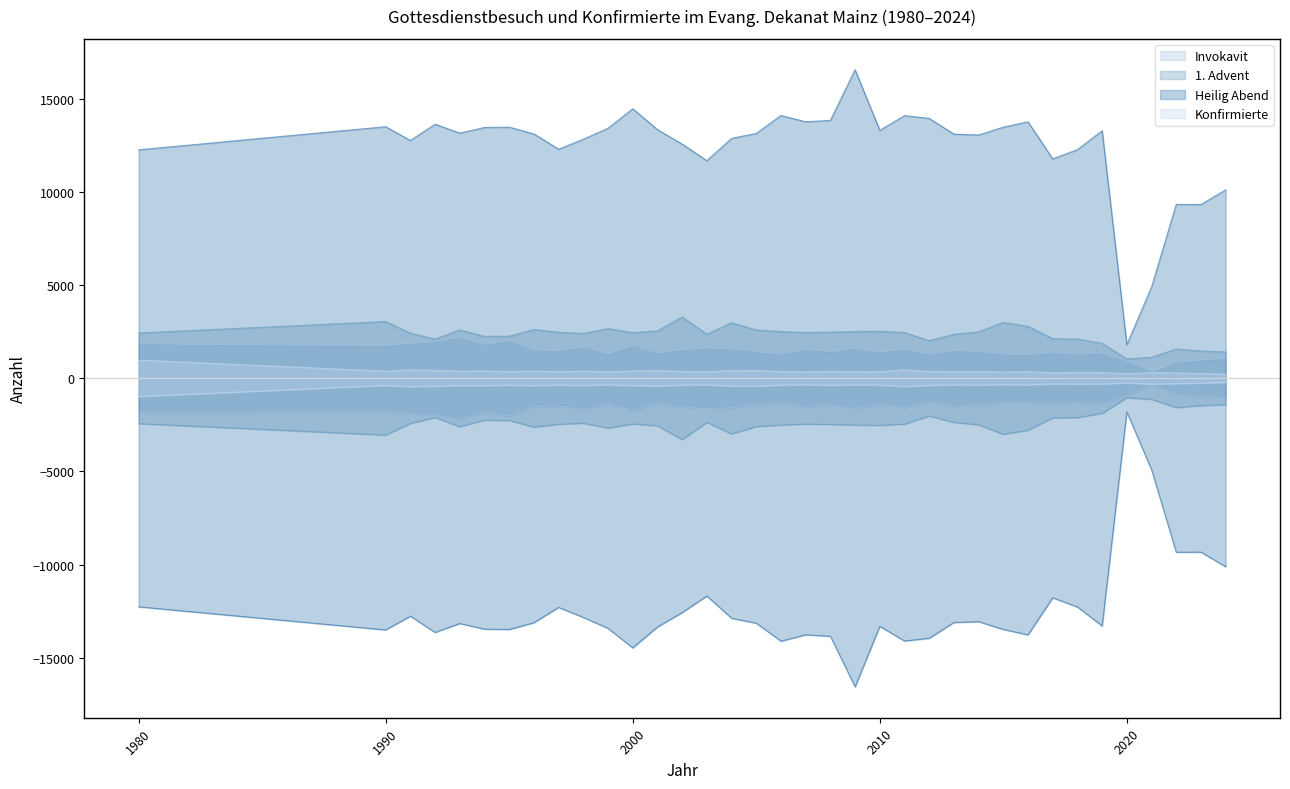

Reading left to right, transcribe all the data shown in this chart.

Invokavit: 1846	1751	1891	1973	2202	1810	2040	1519	1487	1682	1319	1768	1349	1545	1624	1580	1422	1301	1547	1431	1617	1394	1568	1274	1492	1450	1294	1282	1374	1290	1368	916	367	852	986	1062
1. Advent: 2432	3047	2418	2105	2596	2249	2261	2620	2467	2409	2669	2452	2545	3290	2368	2981	2592	2507	2458	2475	2509	2523	2457	2021	2363	2497	3000	2789	2122	2108	1878	1040	1129	1573	1465	1414
Heilig Abend: 12260	13500	12762	13635	13157	13458	13478	13113	12292	12829	13417	14464	13344	12570	11677	12875	13139	14103	13764	13839	16556	13308	14093	13947	13103	13057	13476	13763	11775	12270	13286	1804	4900	9333	9326	10110
Konfirmierte: 977	382	451	424	388	393	365	391	362	382	350	391	410	365	348	412	421	365	343	372	350	359	448	373	355	363	339	352	300	314	309	244	314	285	258	221